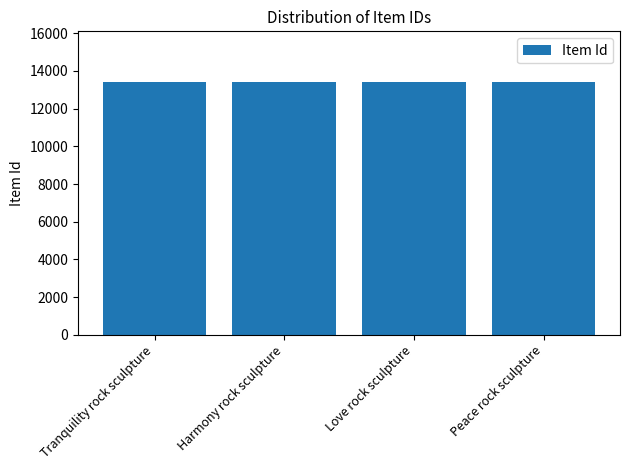

What is the change in value from Tranquility rock sculpture to Peace rock sculpture?

-3